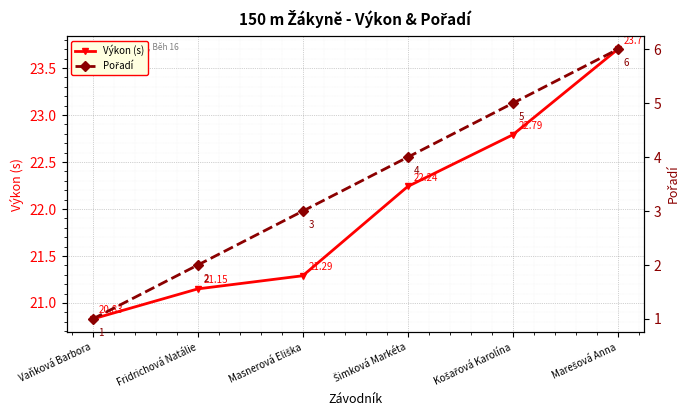

What are all the series names shown in the legend?

Výkon (s), Pořadí